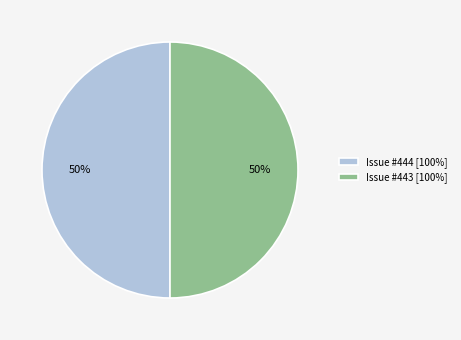

Approximately how many times larger is the value at Issue #443 [100%] compared to Issue #444 [100%]?

1.0